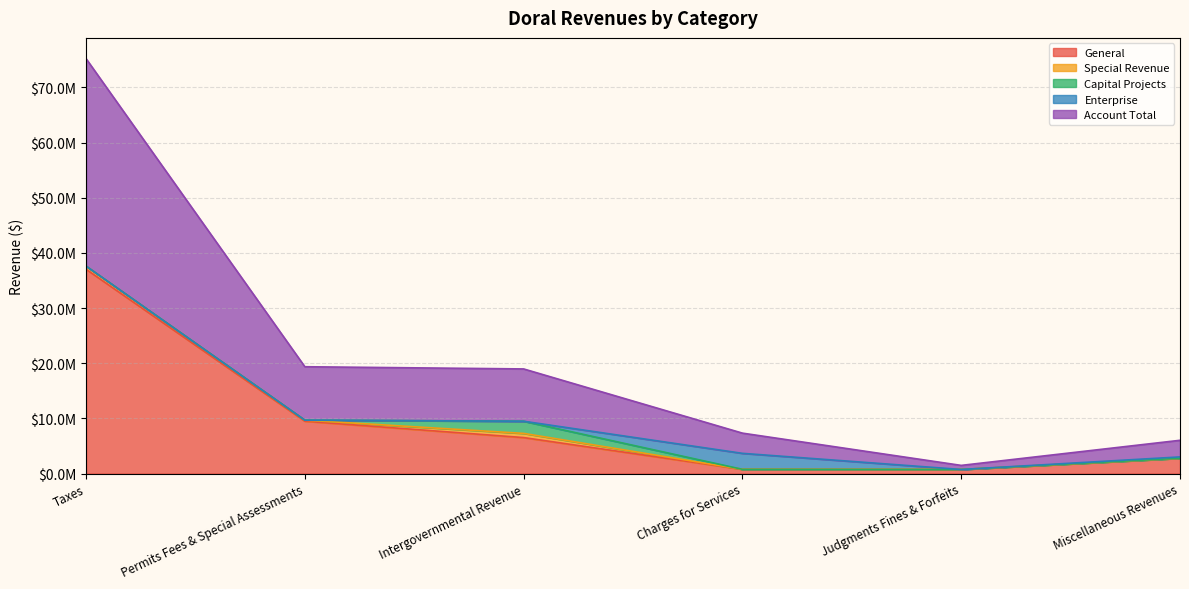

Reading left to right, what are all the values shown in this chart?

General: 37027237	9485688	6519005	763905	739500	2767453
Special Revenue: 572808	195027	759428	0	0	570
Capital Projects: 0	0	2202335	0	0	6034
Enterprise: 0	0	0	2899271	0	240320
Account Total: 37600045	9680715	9480768	3663176	739500	3014377